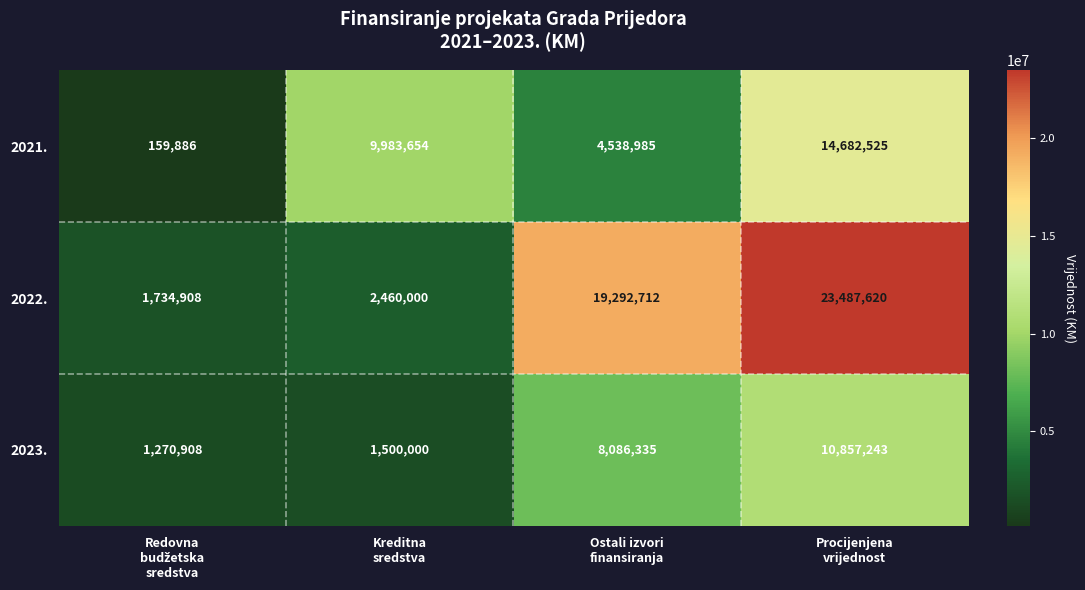

Rank the series by their average value, from highest to lowest.

2022., 2021., 2023.